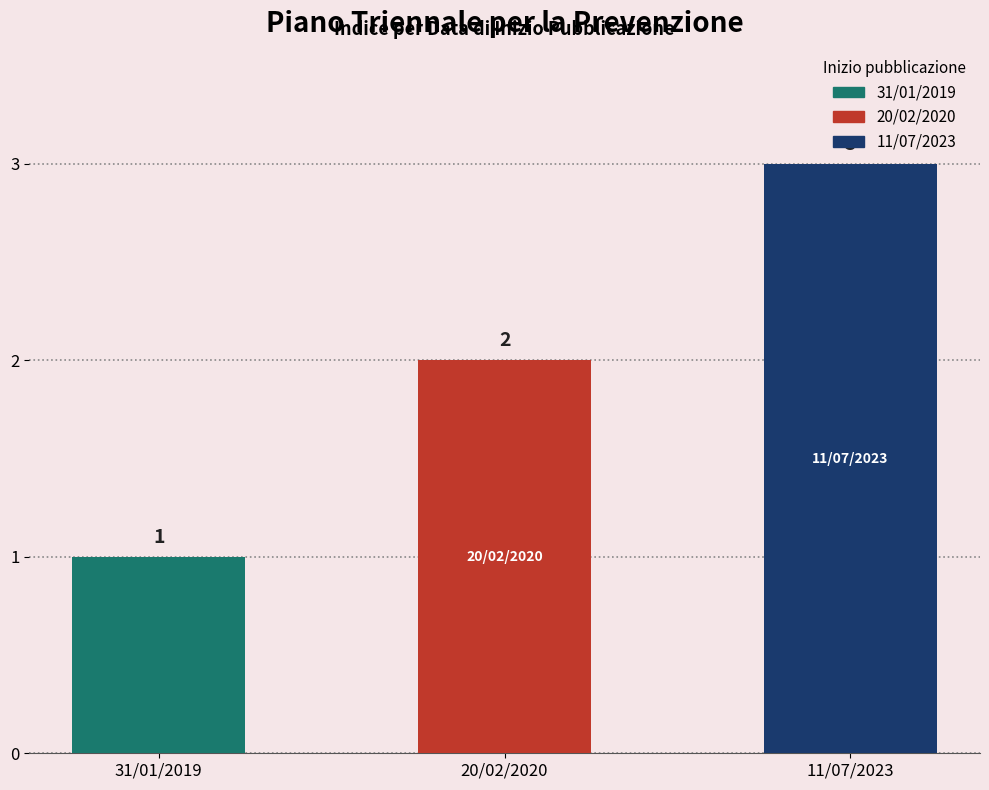

What is the label of the 2nd bar from the left?

20/02/2020